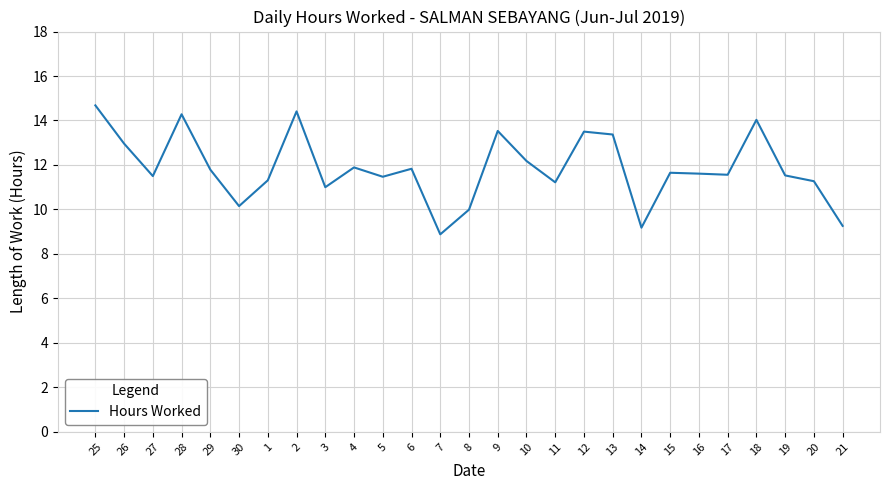

What is the difference between the values at 20 and 3?

0.3